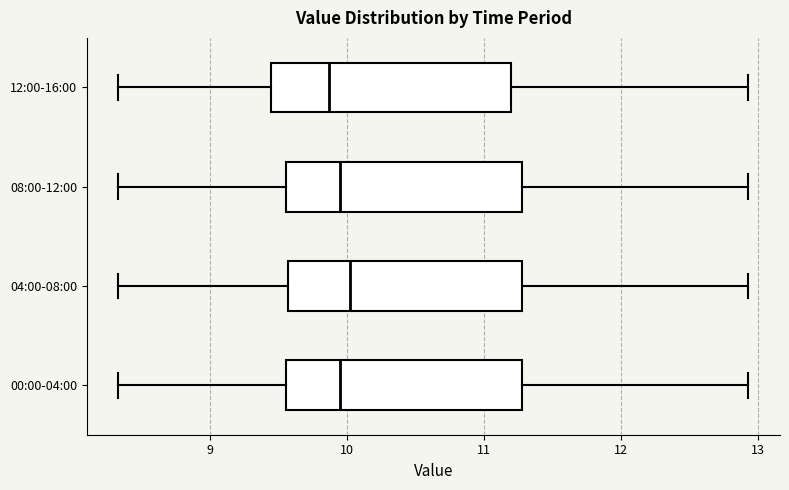

Where is the left edge of the box for 00:00-04:00 on the x-axis? The values are not printed on the chart, so give them approximately, as read against the axis.

9.6